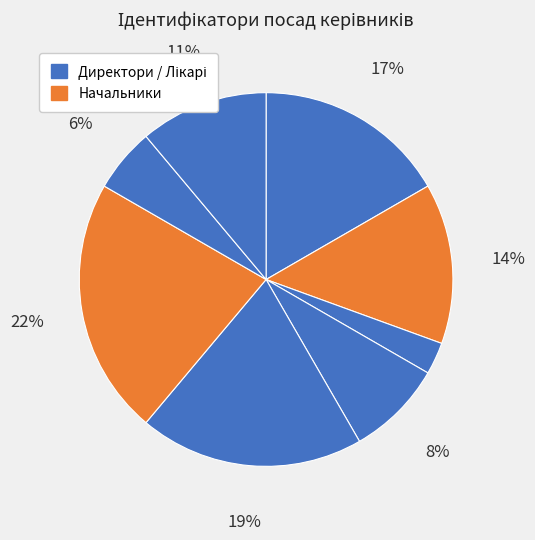

How many segments does this pie chart have?

8